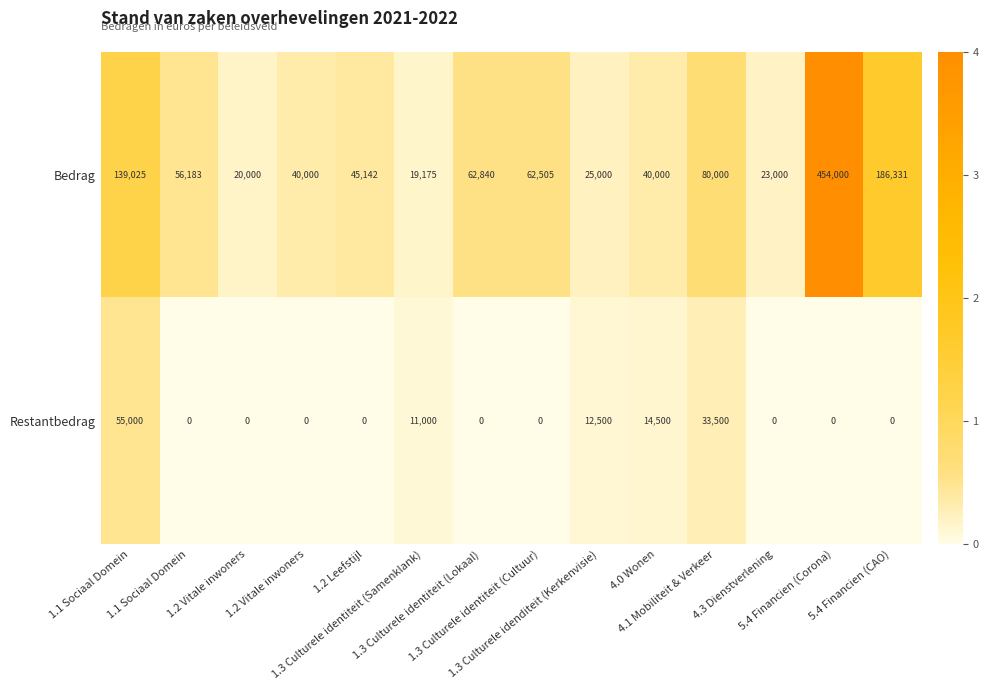

Rank the series by their maximum value, from highest to lowest.

Bedrag, Restantbedrag